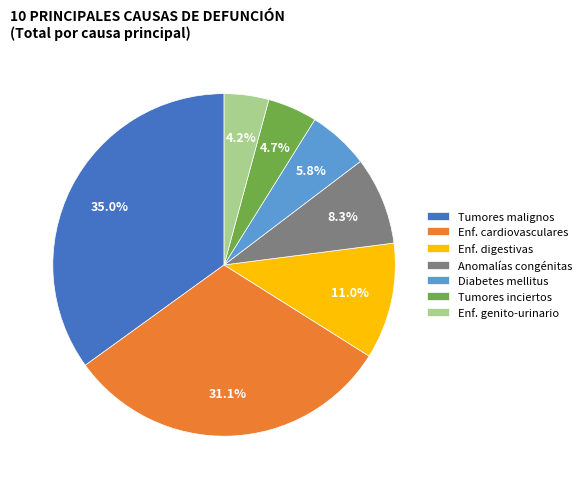

Which slice is the largest?

Tumores malignos